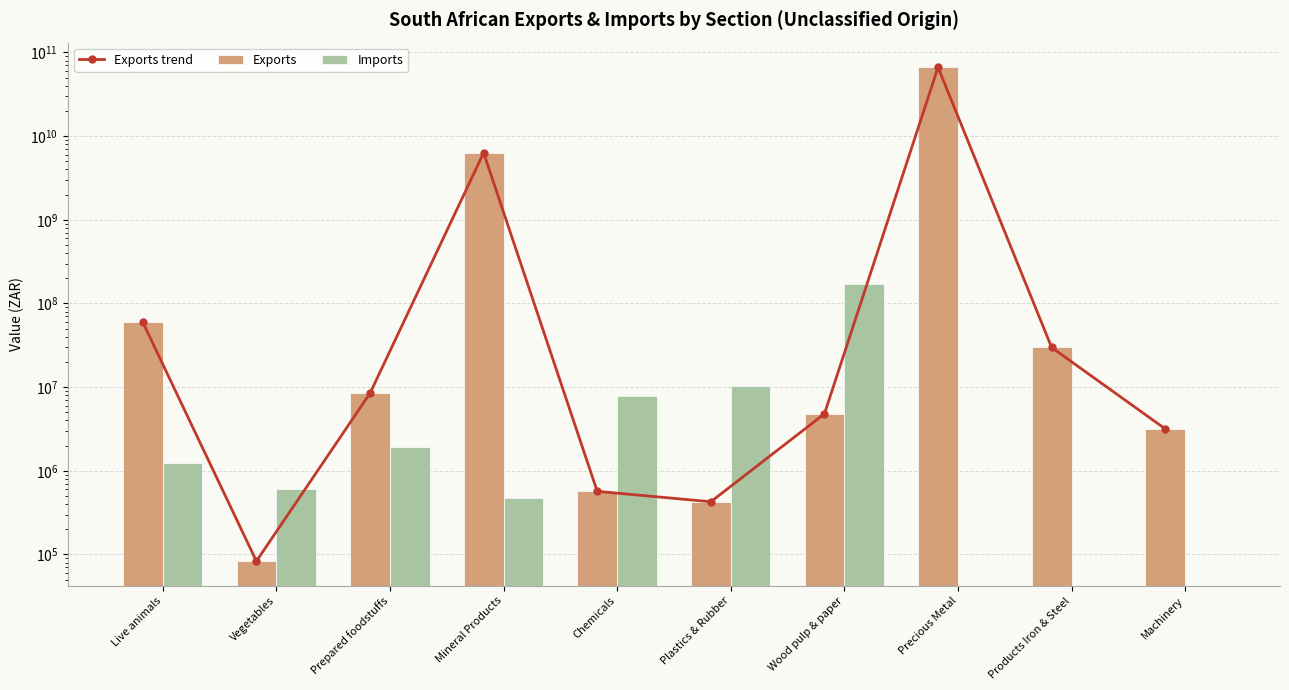

List the series in order of their peak value, lowest first.

Imports, Exports trend, Exports